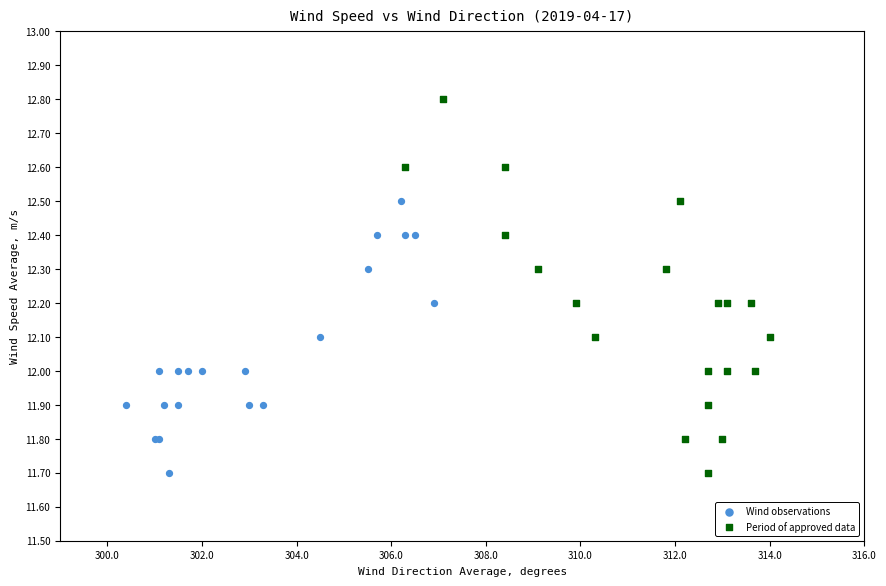

Which series has the largest Y range (max minus min)?

Period of approved data